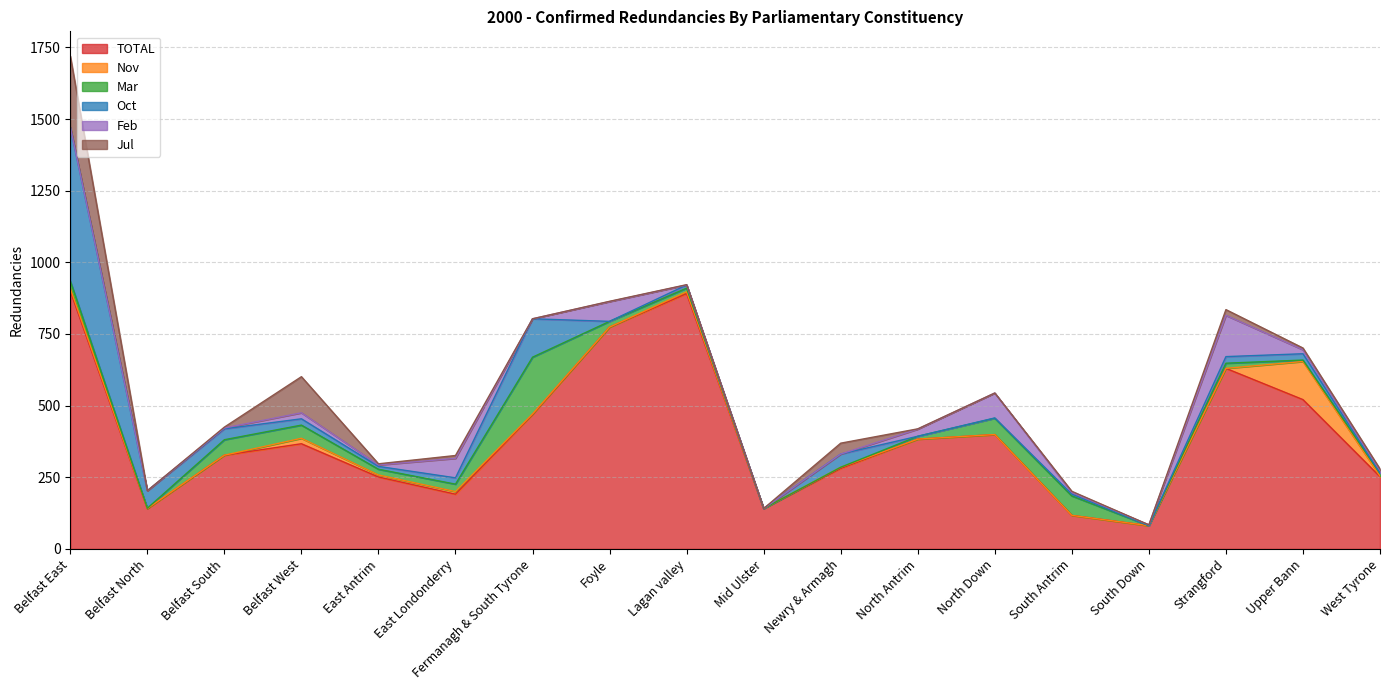

How many lines are shown in the chart?

6